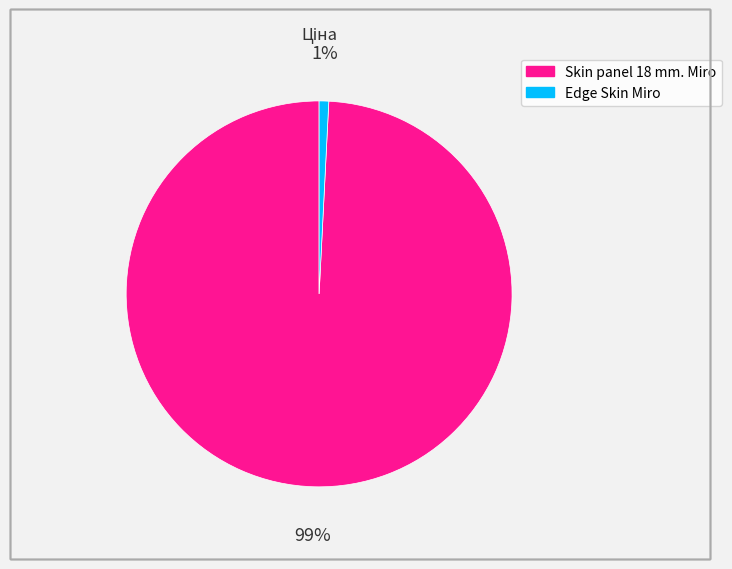

True or false: Skin panel 18 mm. Miro accounts for 99% of the total.

True